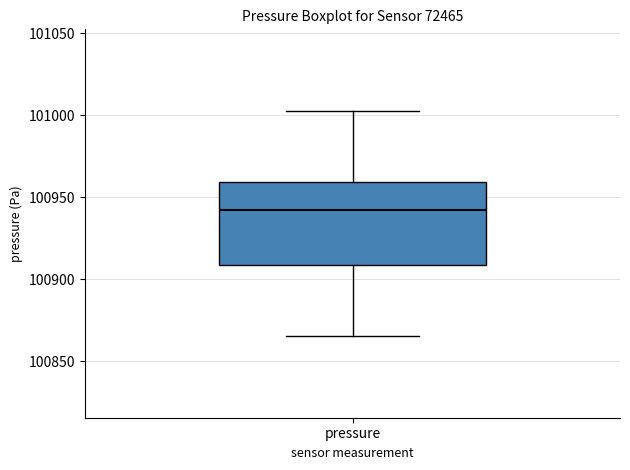

Read this box plot against the y-axis: the position of the median line, the range covered by the box, and the ends of both whiskers. The values are not printed on the chart, so give them approximately, as read against the axis.

median 100940, box 100910 to 100960, whiskers 100865 to 101000